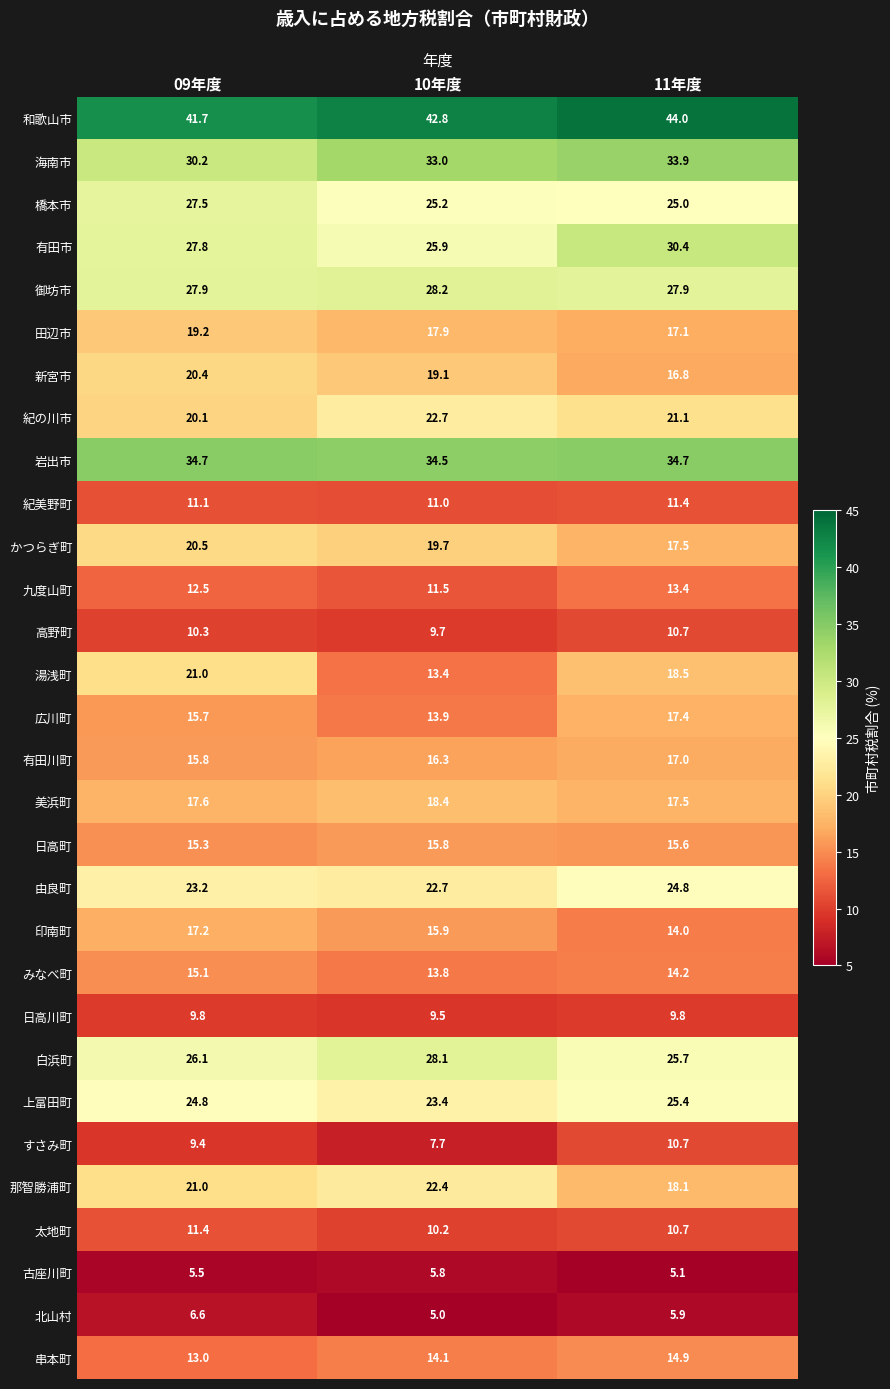

What is the average value of the 印南町 series?

15.7